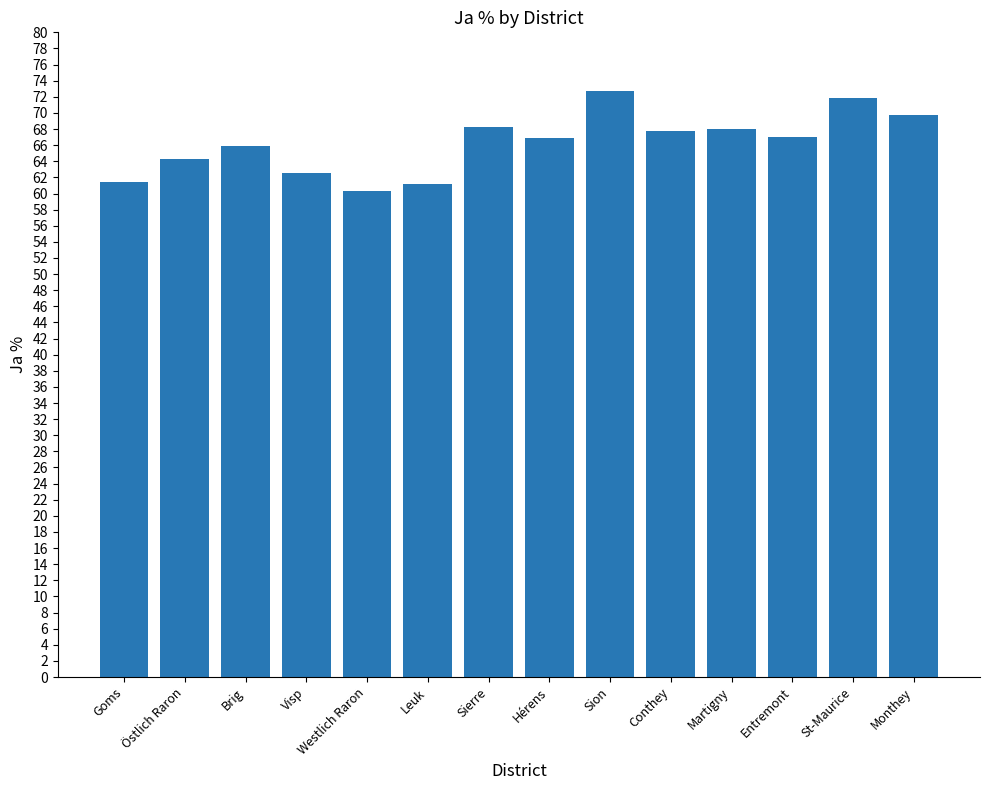

Which has a higher value, Hérens or Visp?

Hérens